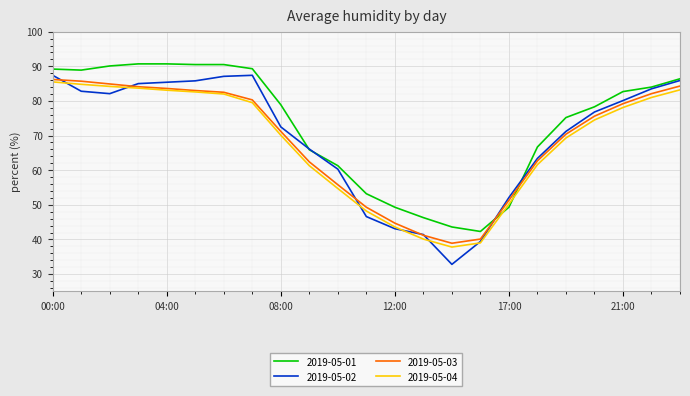

What is the difference between the maximum and minimum values in the 2019-05-02 series?

54.6